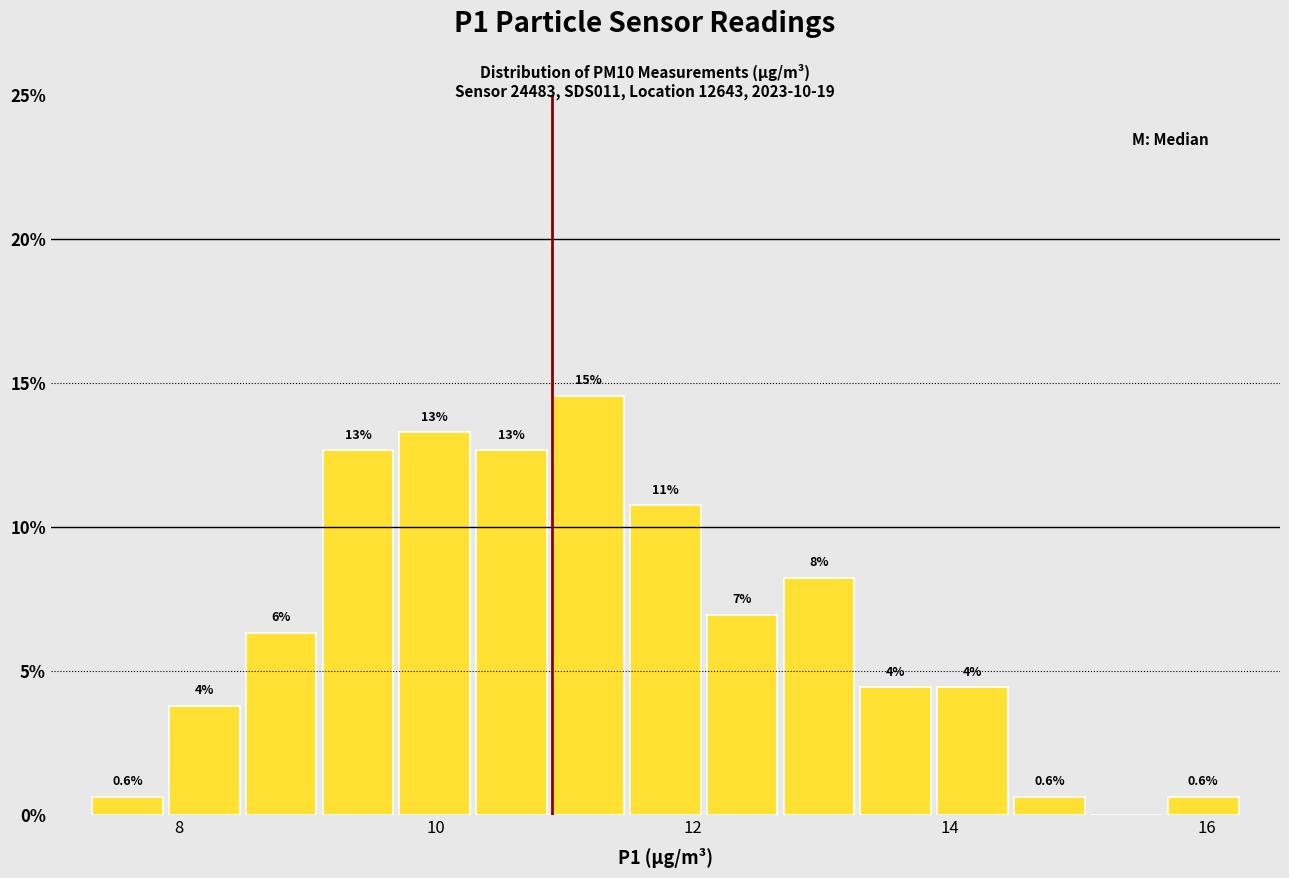

Read against the x-axis, roughly where is the centre of the tallest bar?

11.2